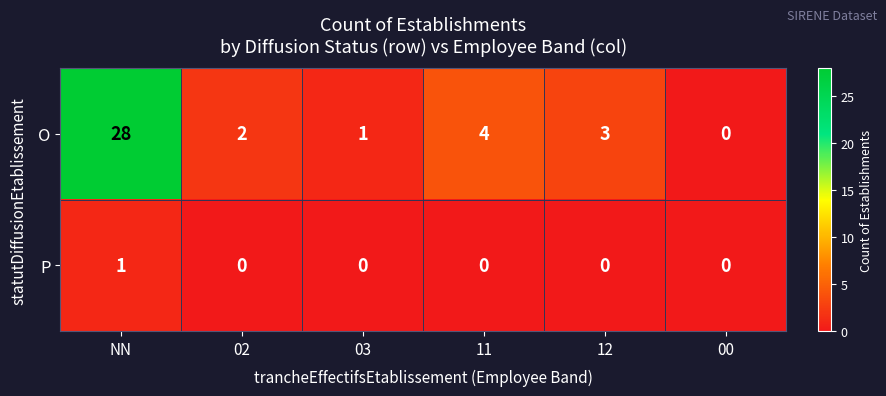

Count the number of data series in this chart.

2